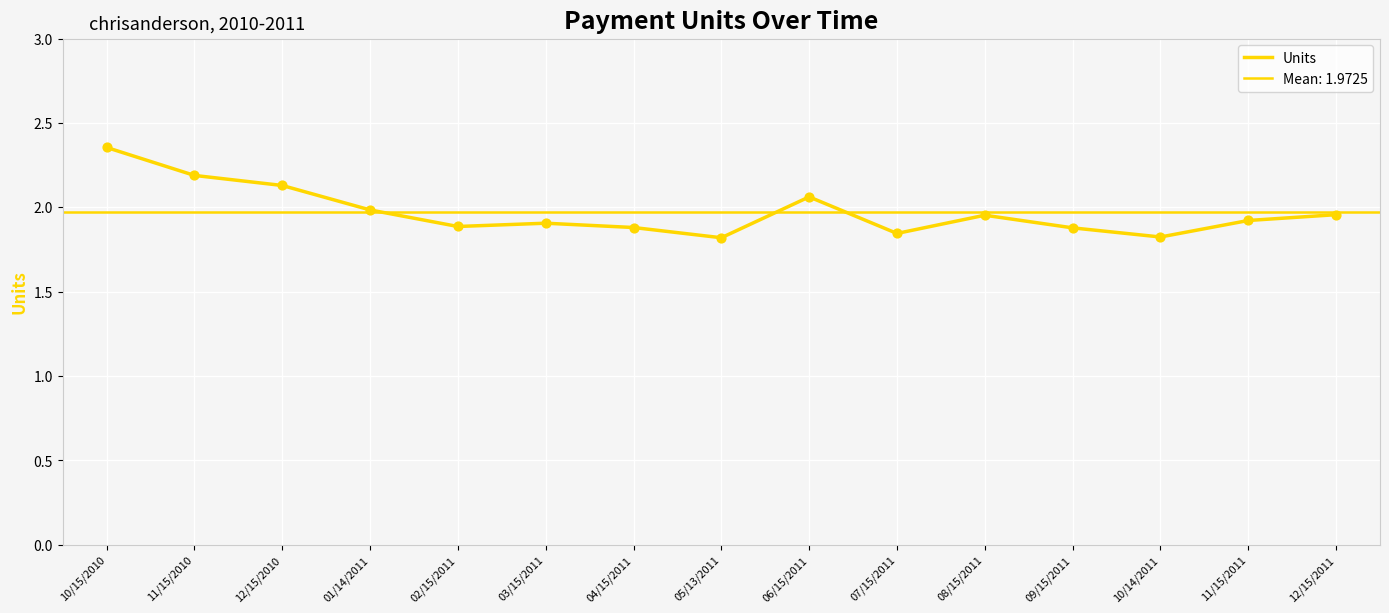

Which has a higher value, 12/15/2010 or 12/15/2011?

12/15/2010